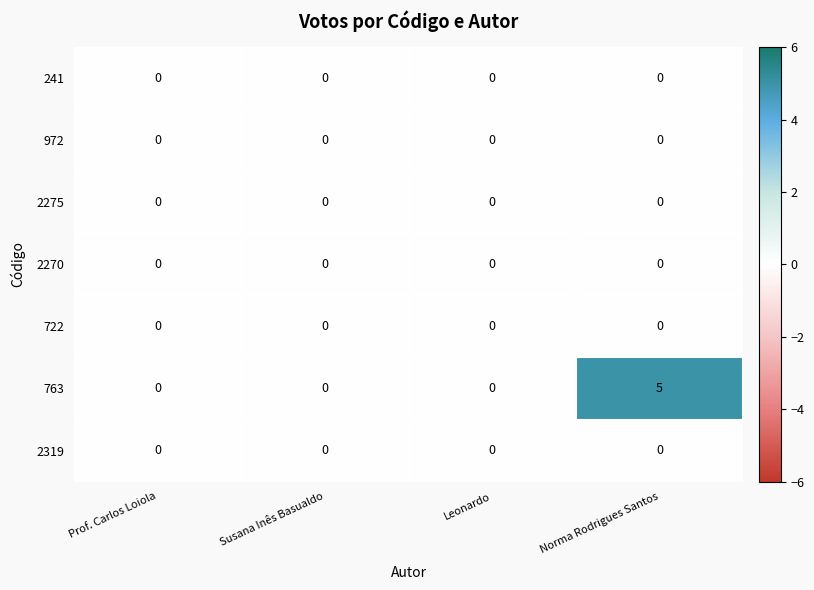

The 2275 series shows 0 at Prof. Carlos Loiola. True or false?

True